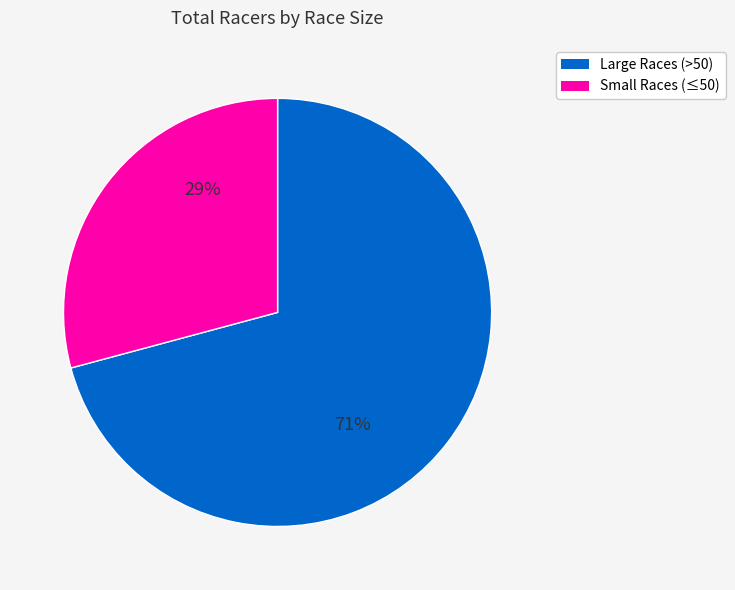

Is there any slice that represents more than half of the pie?

Yes